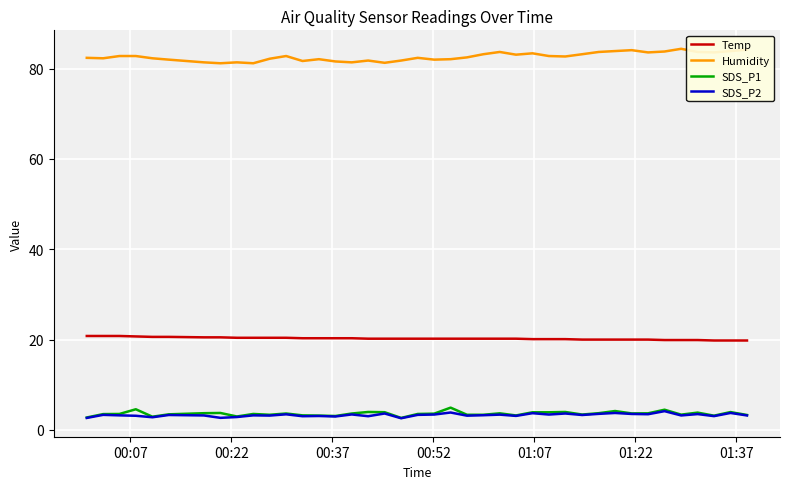

How many lines are shown in the chart?

4